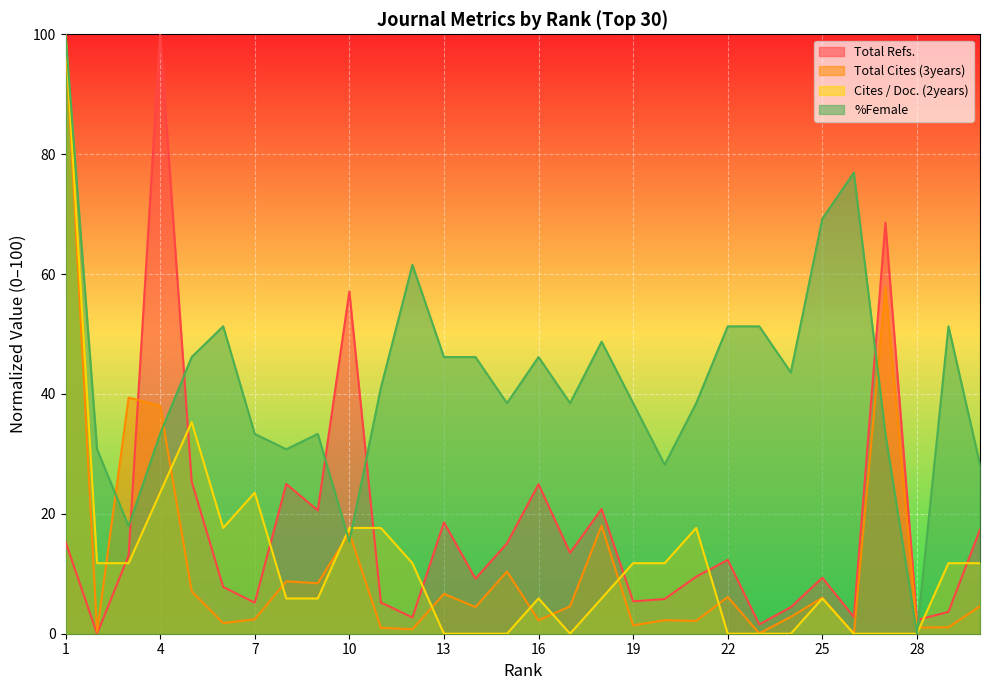

After their last crossing, which series has the higher values: Total Refs. or Total Cites (3years)?

Total Refs.